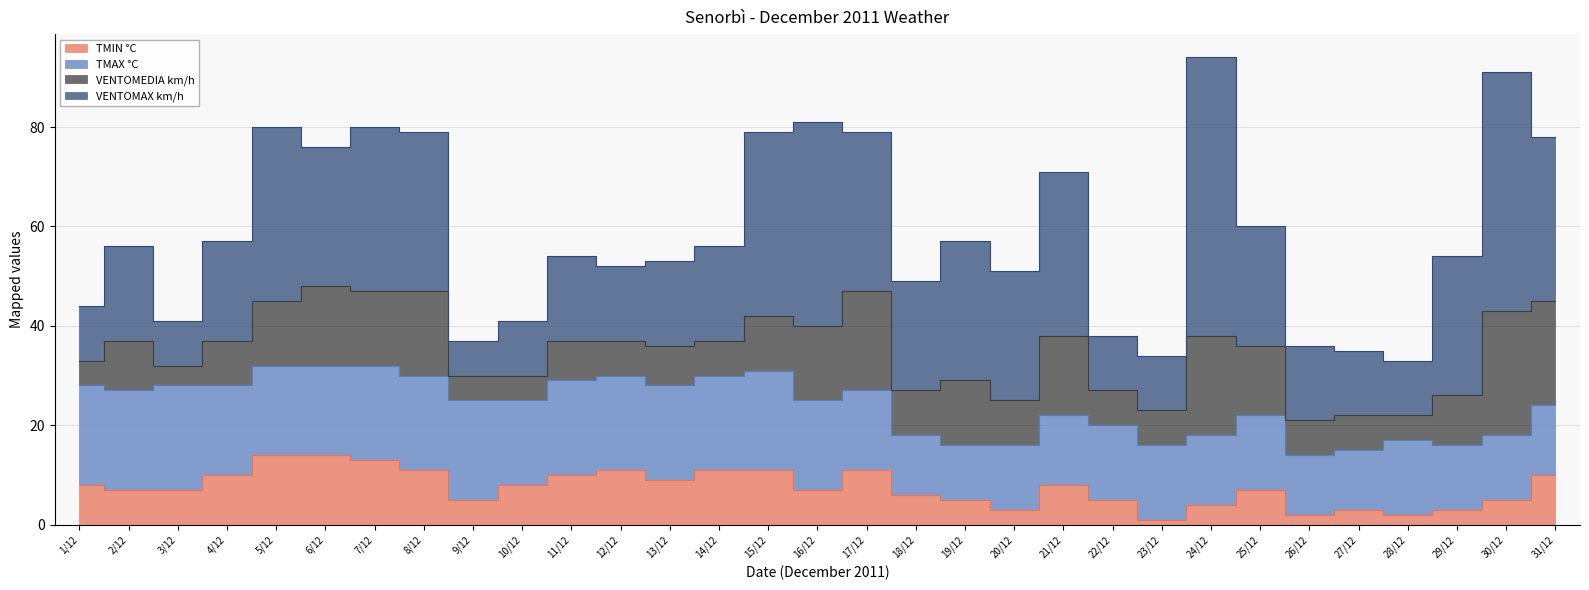

Reading left to right, what are all the values shown in this chart?

TMIN °C: 1/12=8	2/12=7	3/12=7	4/12=10	5/12=14	6/12=14	7/12=13	8/12=11	9/12=5	10/12=8	11/12=10	12/12=11	13/12=9	14/12=11	15/12=11	16/12=7	17/12=11	18/12=6	19/12=5	20/12=3	21/12=8	22/12=5	23/12=1	24/12=4	25/12=7	26/12=2	27/12=3	28/12=2	29/12=3	30/12=5	31/12=10
TMAX °C: 1/12=20	2/12=20	3/12=21	4/12=18	5/12=18	6/12=18	7/12=19	8/12=19	9/12=20	10/12=17	11/12=19	12/12=19	13/12=19	14/12=19	15/12=20	16/12=18	17/12=16	18/12=12	19/12=11	20/12=13	21/12=14	22/12=15	23/12=15	24/12=14	25/12=15	26/12=12	27/12=12	28/12=15	29/12=13	30/12=13	31/12=14
VENTOMEDIA km/h: 1/12=5	2/12=10	3/12=4	4/12=9	5/12=13	6/12=16	7/12=15	8/12=17	9/12=5	10/12=5	11/12=8	12/12=7	13/12=8	14/12=7	15/12=11	16/12=15	17/12=20	18/12=9	19/12=13	20/12=9	21/12=16	22/12=7	23/12=7	24/12=20	25/12=14	26/12=7	27/12=7	28/12=5	29/12=10	30/12=25	31/12=21
VENTOMAX km/h: 1/12=11	2/12=19	3/12=9	4/12=20	5/12=35	6/12=28	7/12=33	8/12=32	9/12=7	10/12=11	11/12=17	12/12=15	13/12=17	14/12=19	15/12=37	16/12=41	17/12=32	18/12=22	19/12=28	20/12=26	21/12=33	22/12=11	23/12=11	24/12=56	25/12=24	26/12=15	27/12=13	28/12=11	29/12=28	30/12=48	31/12=33